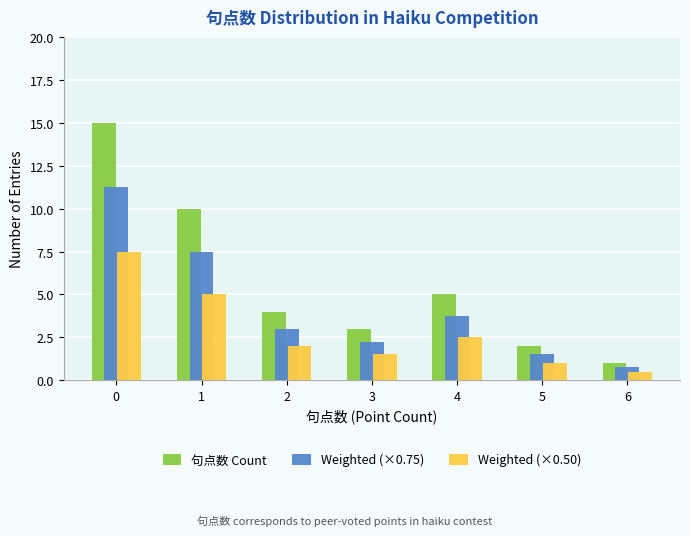

Which series has the largest total across all categories?

句点数 Count